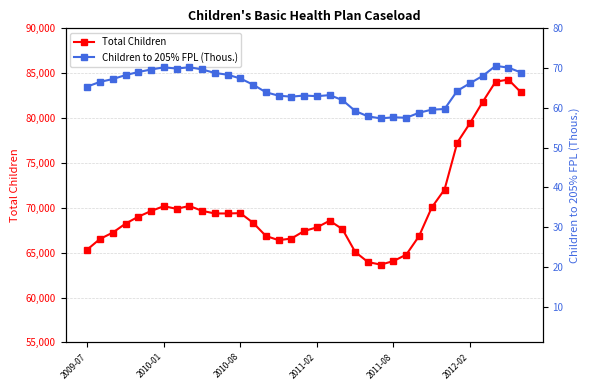

What is the difference between the highest and lowest values at 34?

82787.1